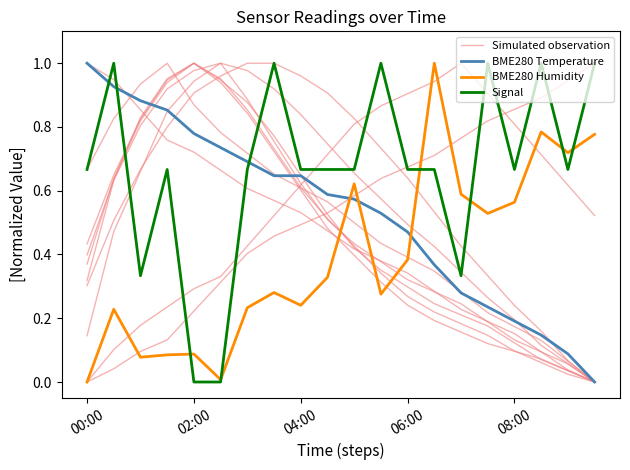

What are all the series names shown in the legend?

Simulated observation, BME280 Temperature, BME280 Humidity, Signal